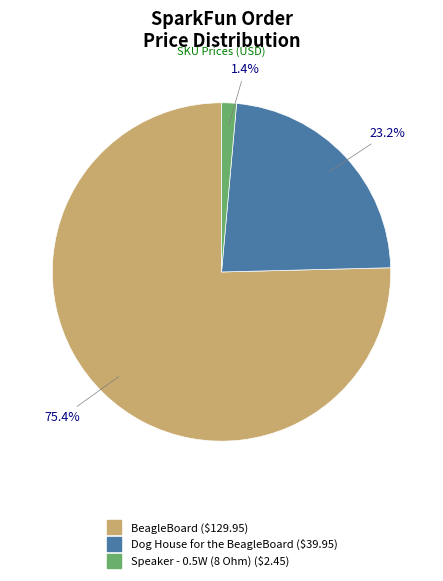

Is there a majority slice in this chart?

Yes